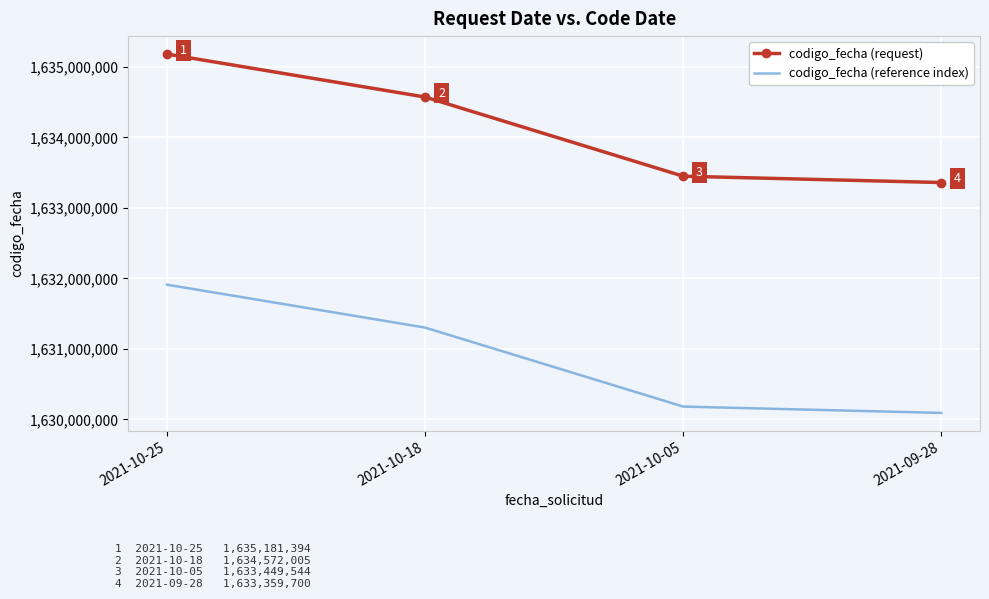

Which series has the largest total across all categories?

codigo_fecha (request)